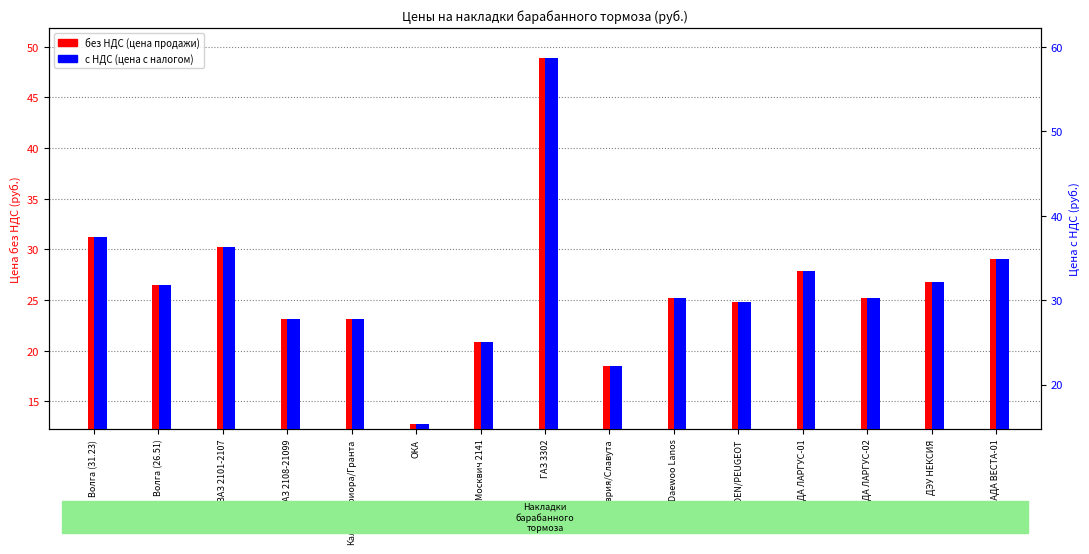

What is the approximate value of с НДС at Калина/Приора/Гранта?

27.8